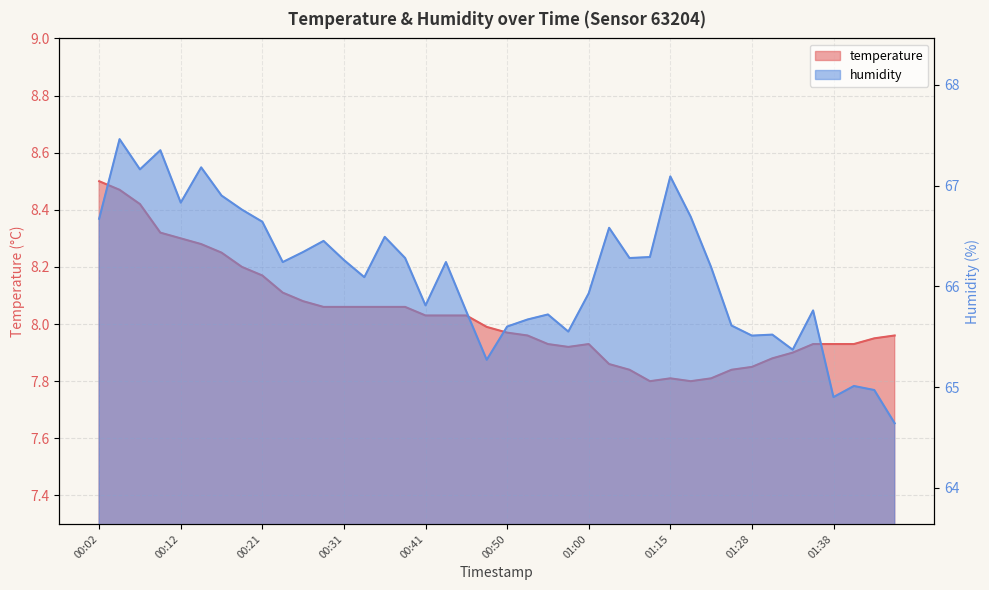

True or false: humidity has a value of 65.7 at 00:53.

True